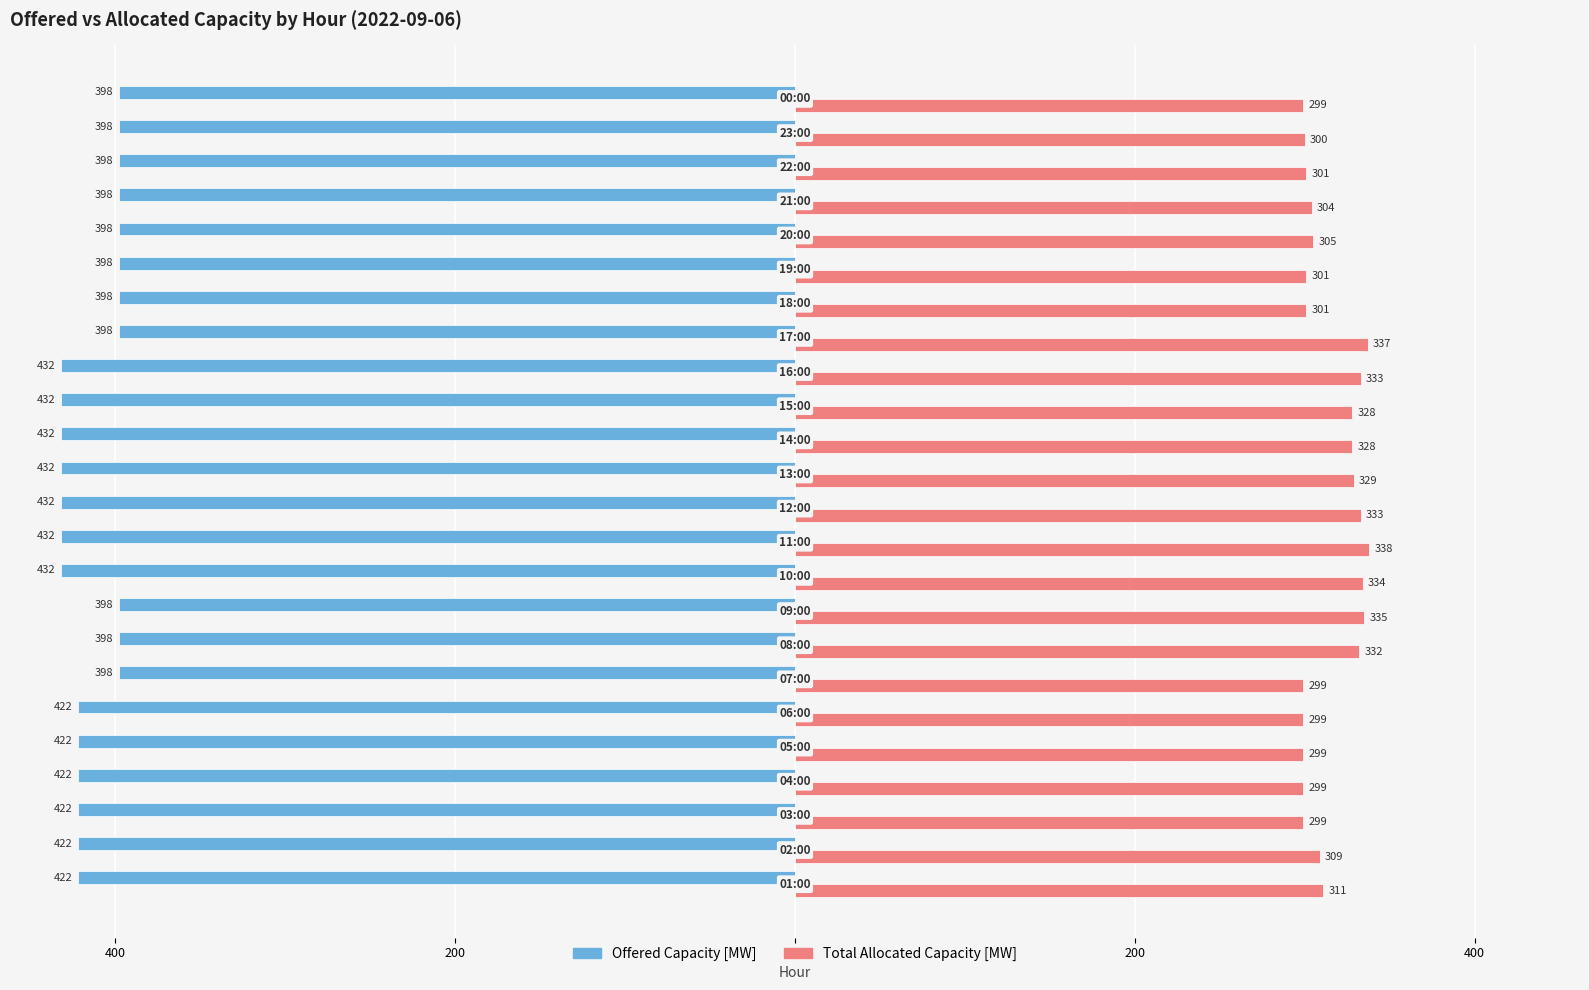

What are all the series names shown in the legend?

Offered Capacity [MW], Total Allocated Capacity [MW]